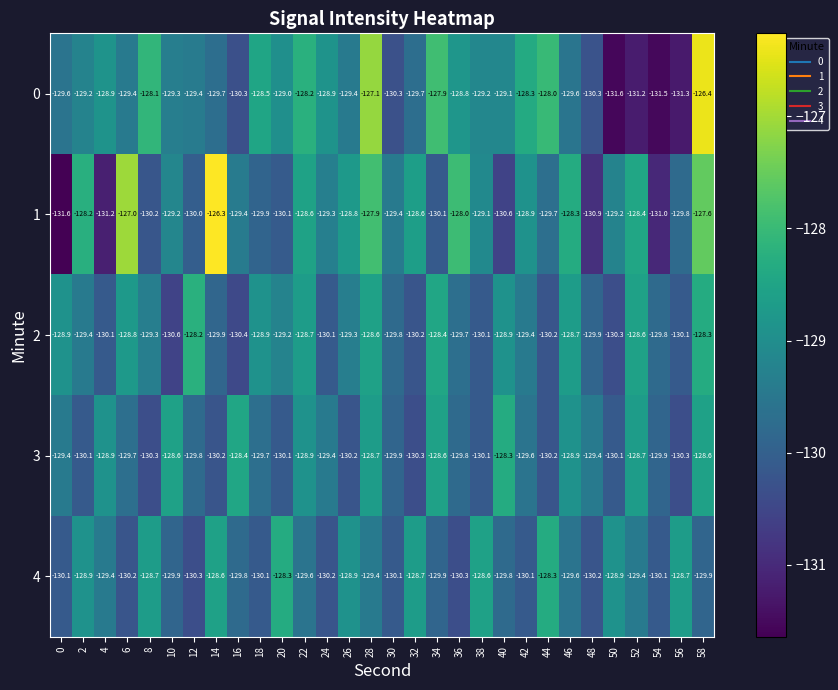

The value of 4 at 8 is -128.7. True or false?

True